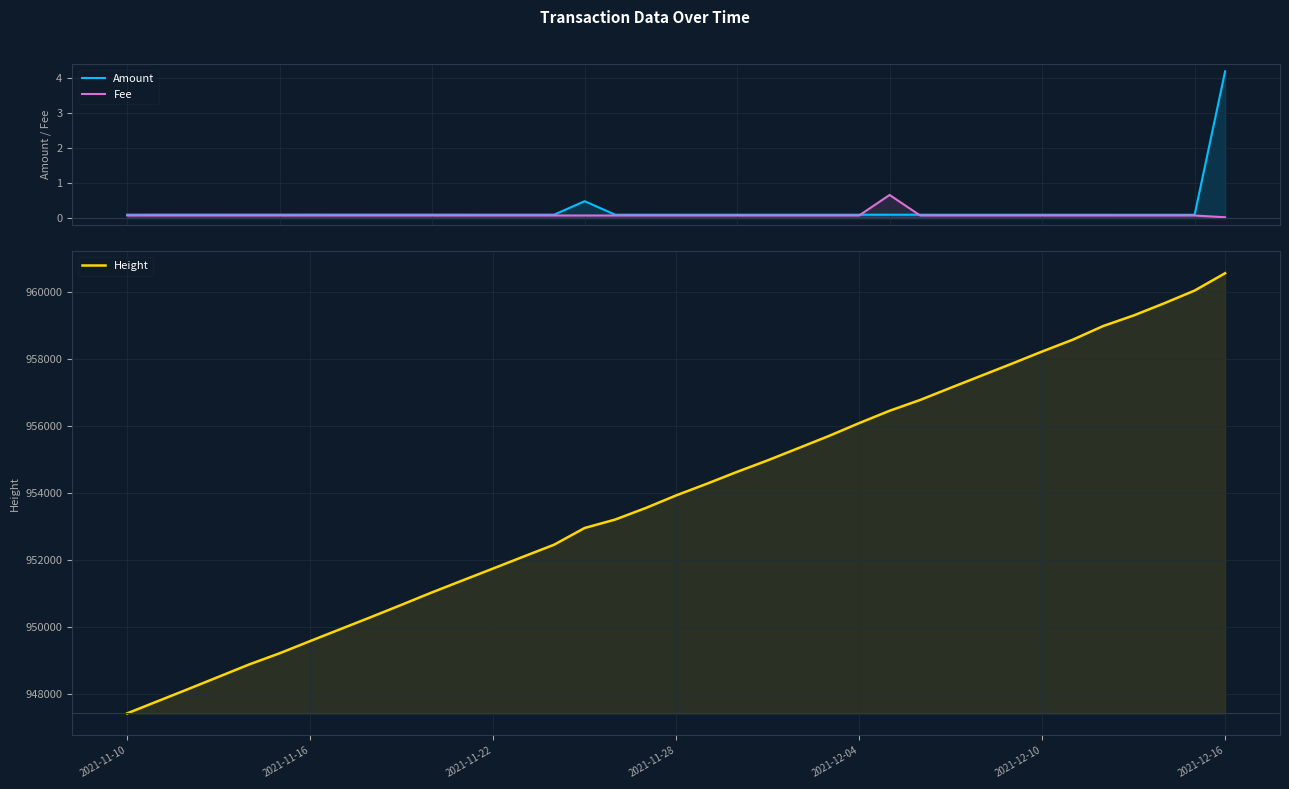

True or false: Height and Amount intersect in this chart.

False